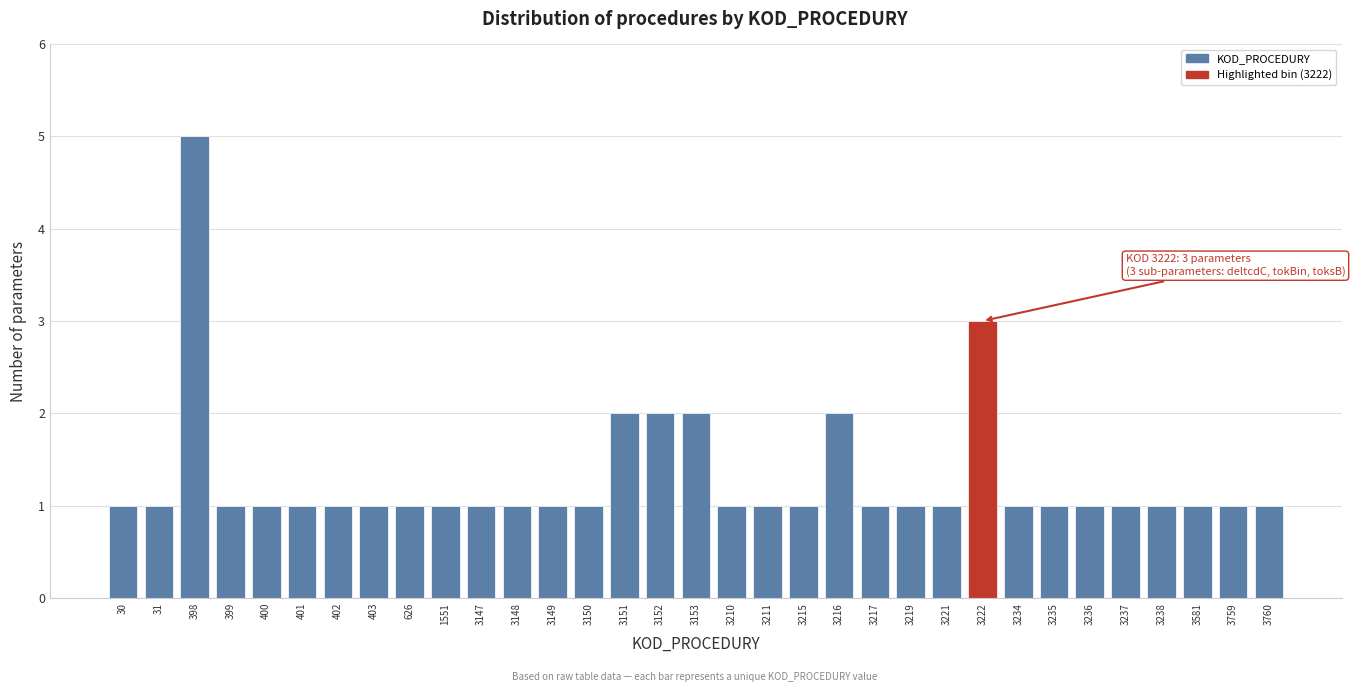

True or false: the data shows 1 at 3217.

True